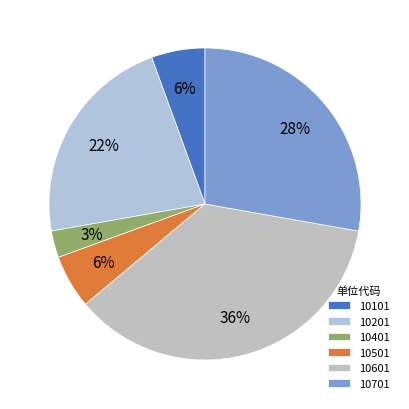

Do 10201 and 10701 together represent more than half of the pie?

Yes